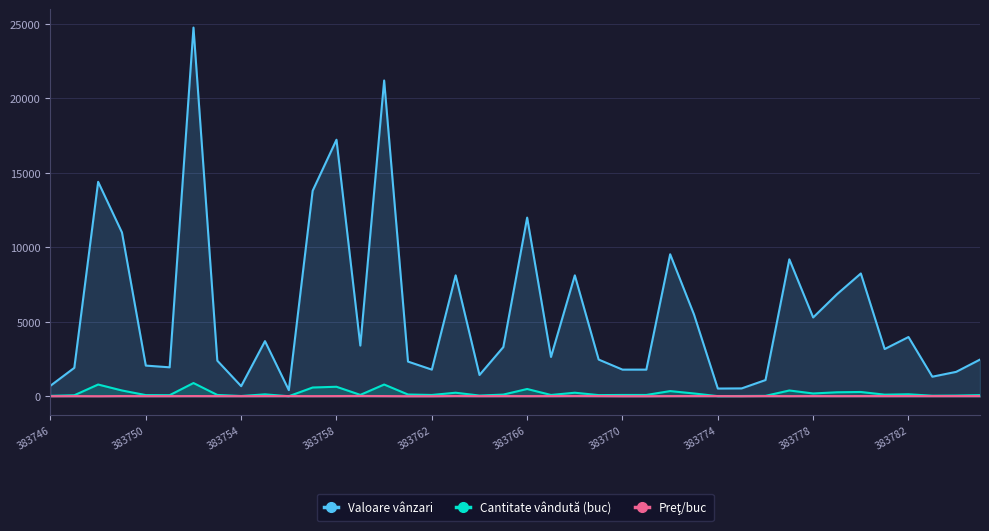

What position from the left is 13?

14